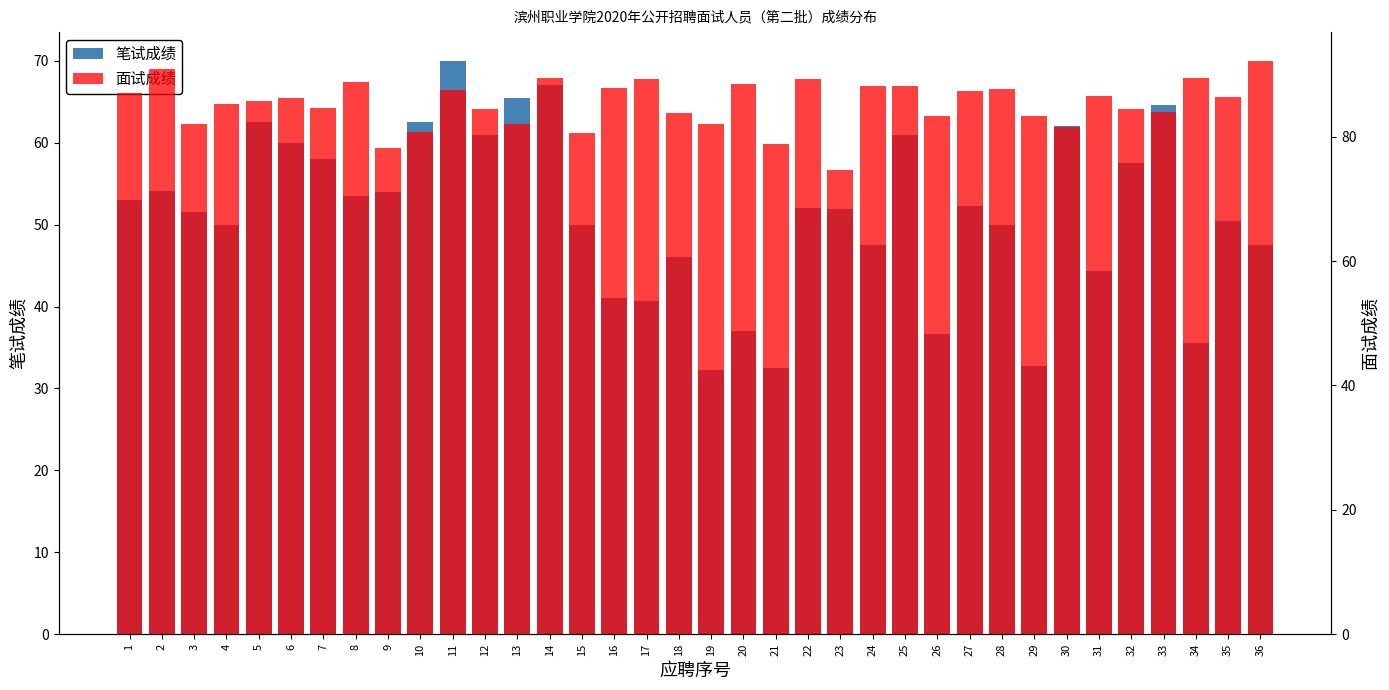

How many categories are shown in the chart?

36